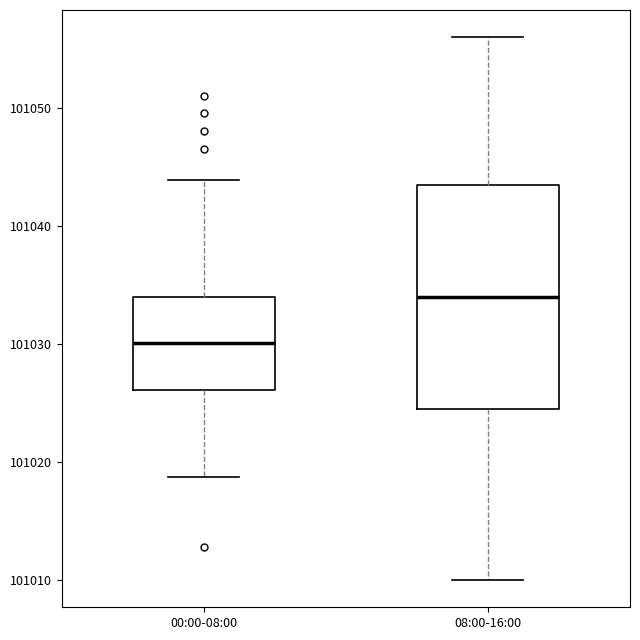

Which box has the lowest median line?

00:00-08:00